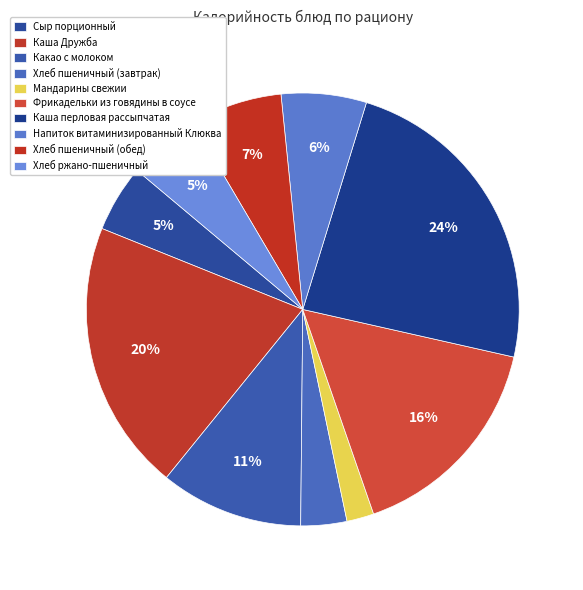

Which has a higher value, Каша перловая рассыпчатая or Сыр порционный?

Каша перловая рассыпчатая